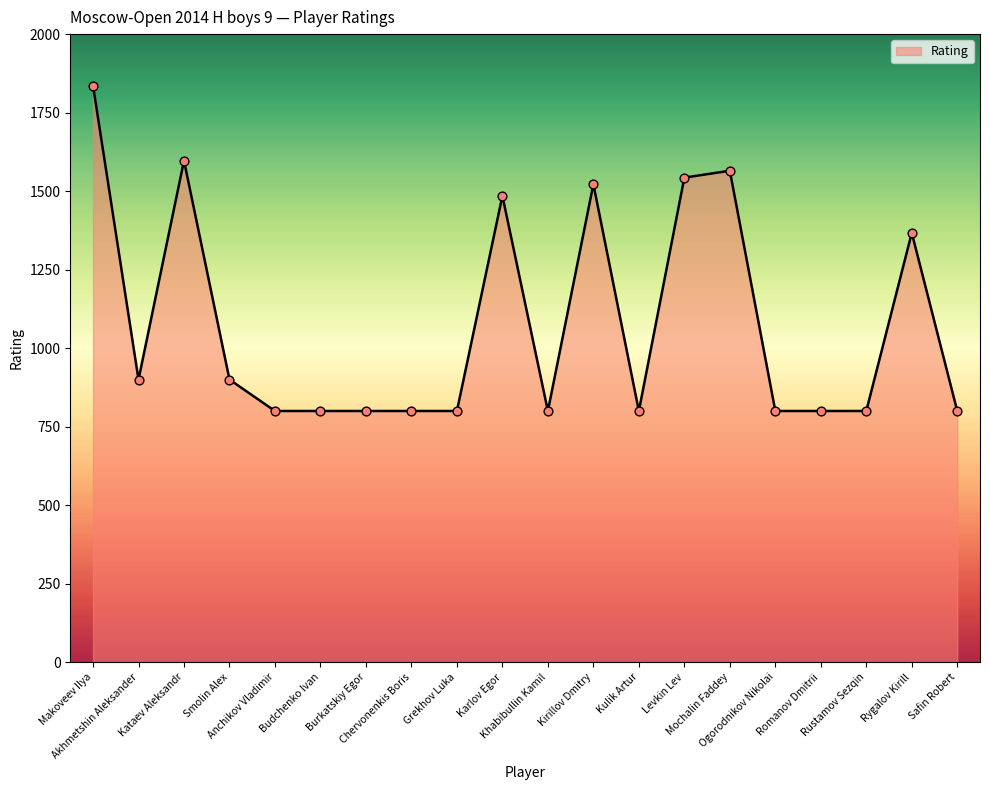

What is the change in value from Romanov Dmitrii to Rygalov Kirill?

+567